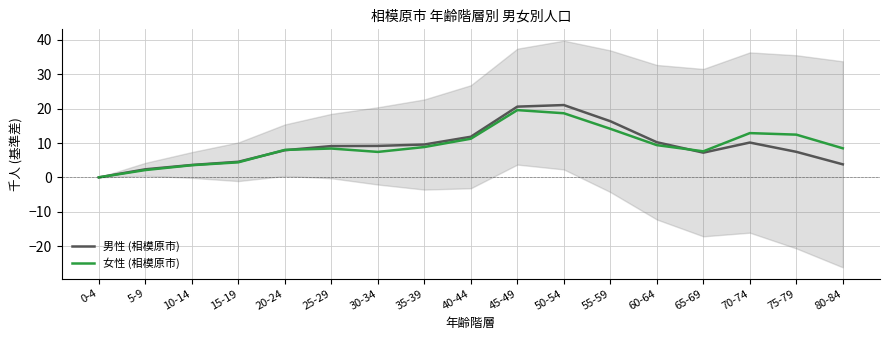

What is the sum of the 男性 (相模原市) values at 15-19 and 60-64?

14.8